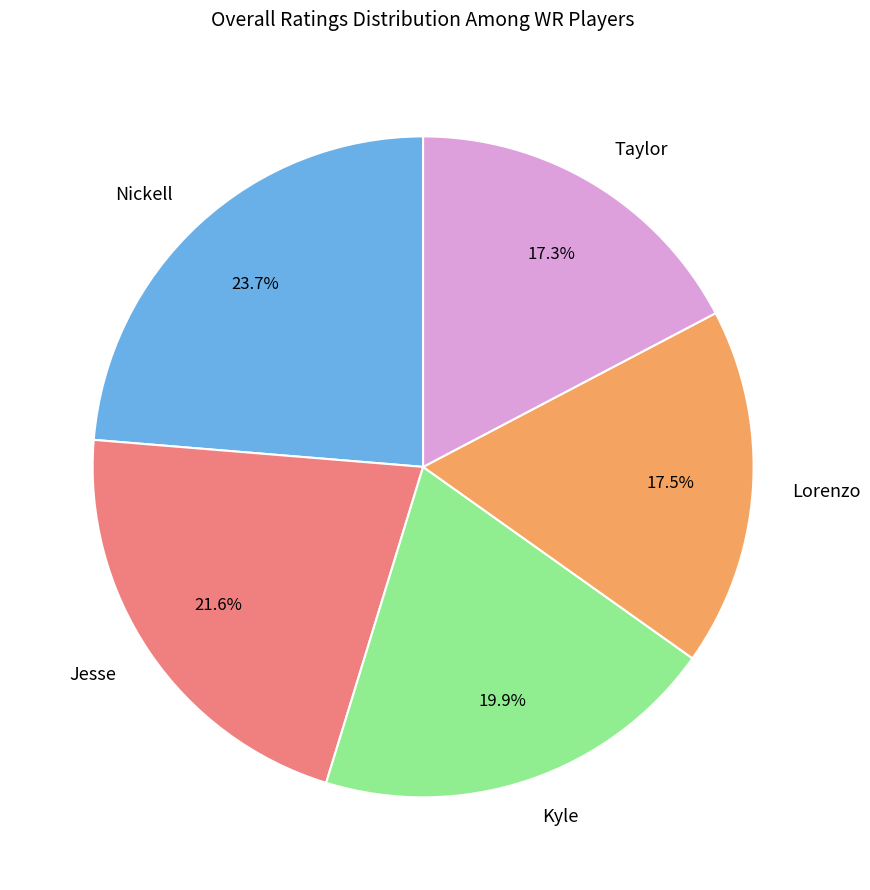

True or false: Taylor accounts for 4% of the total.

False